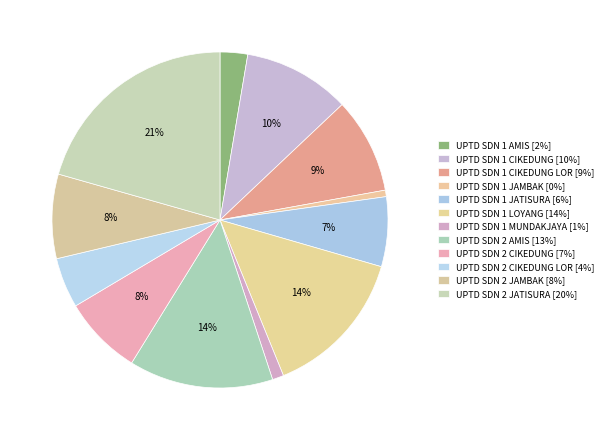

Which slice is the largest?

UPTD SDN 2 JATISURA